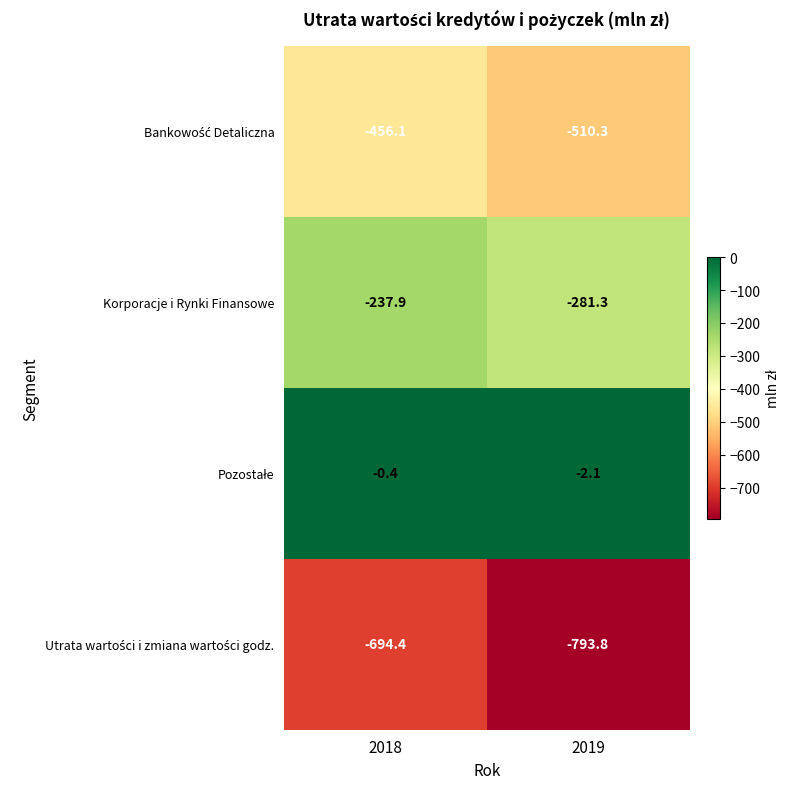

What is the maximum value shown in the chart?

-0.4